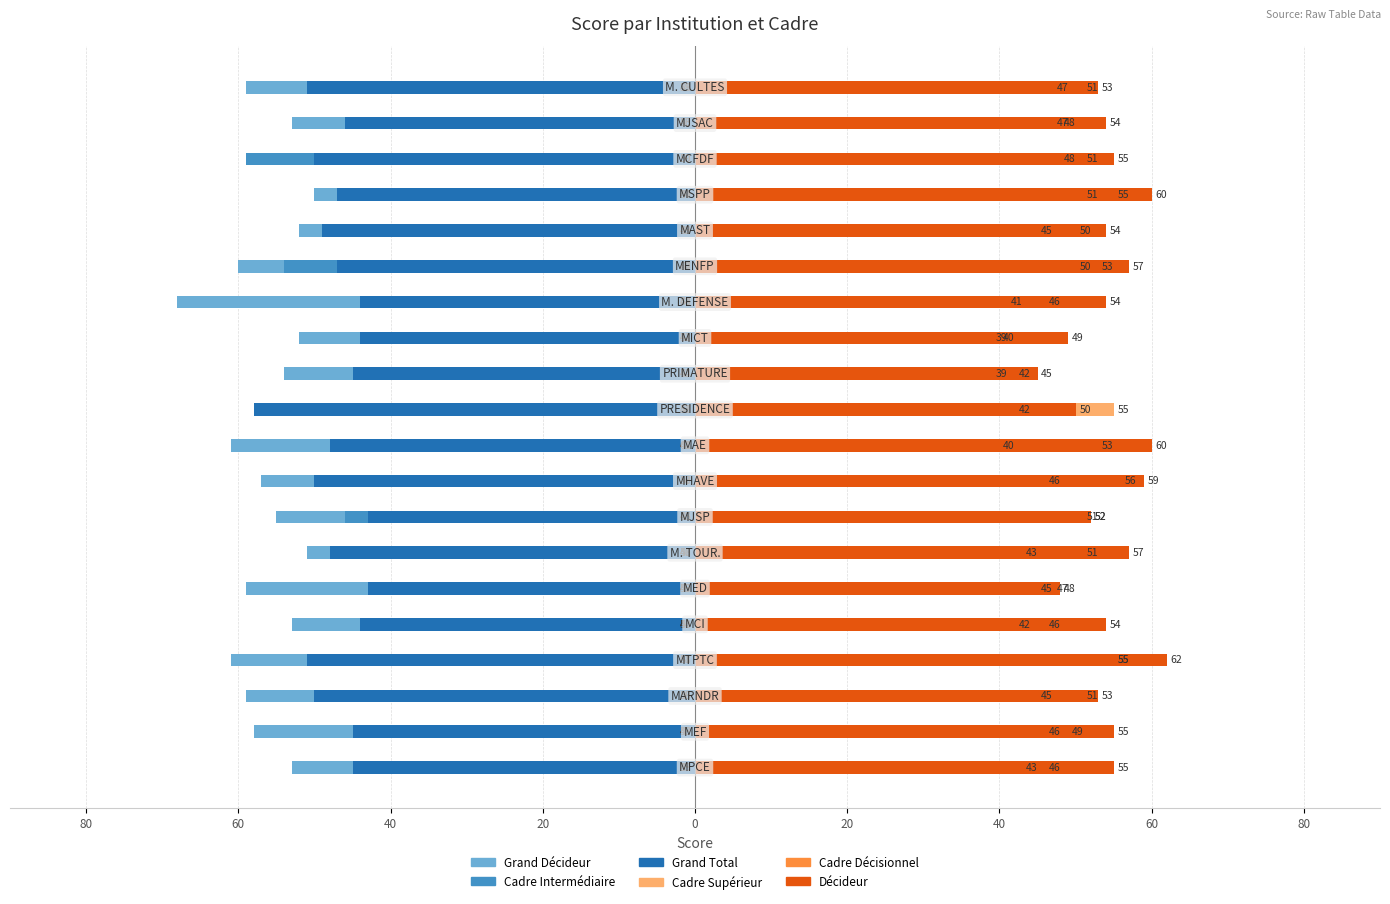

How many data points does each series have?

20